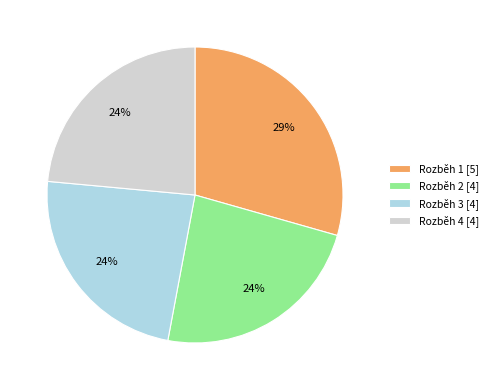

Is it true that Rozběh 2 is 17% of the pie?

False